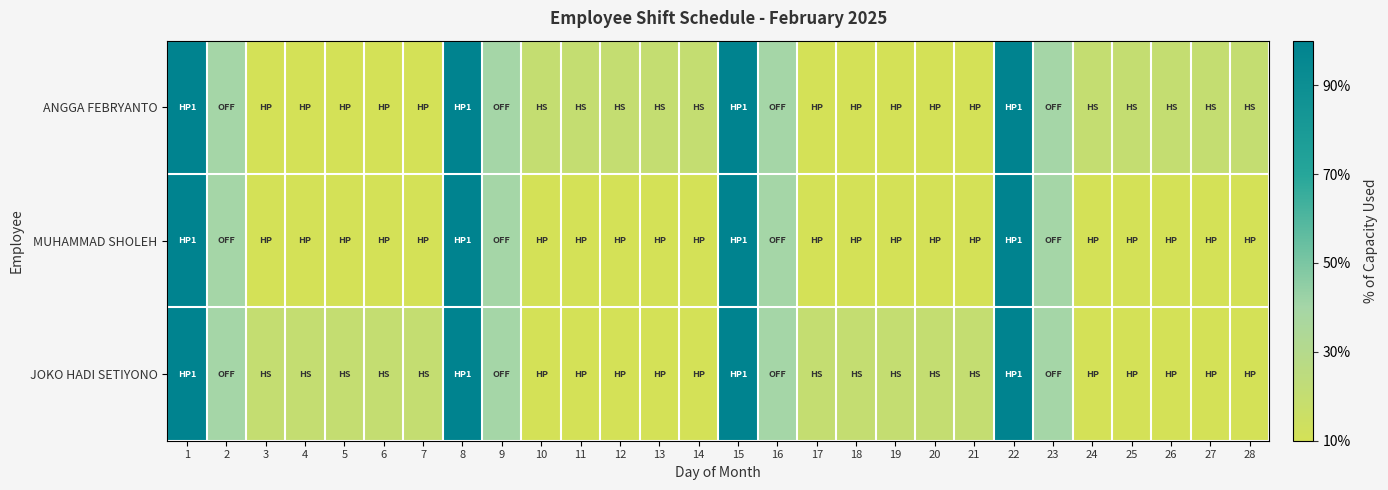

What is the difference between the highest and lowest values at 6?

1